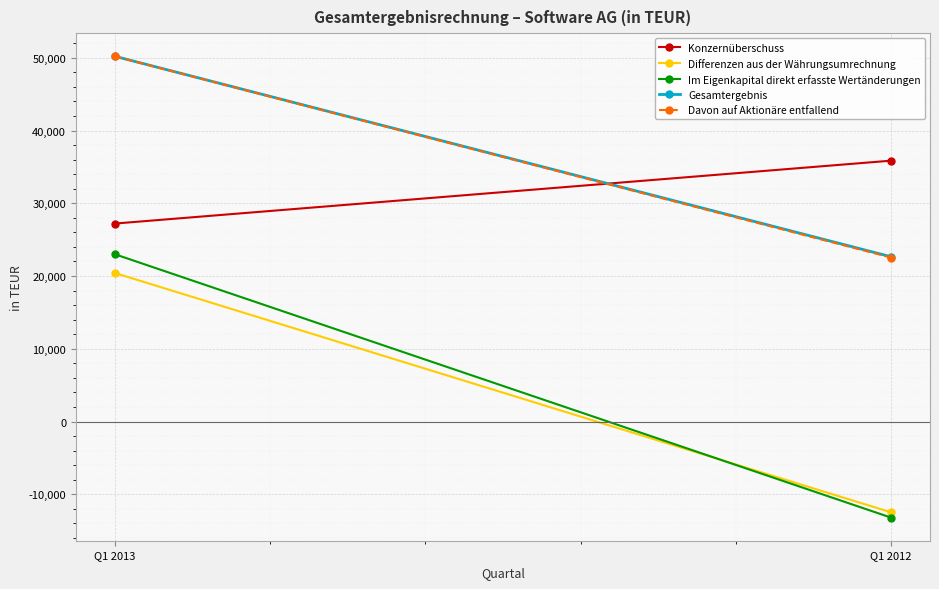

At which category does the chart reach its minimum across all series?

Q1 2012